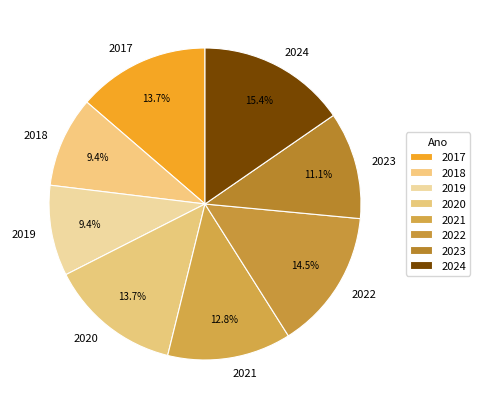

Which category has the biggest portion of the pie?

2024